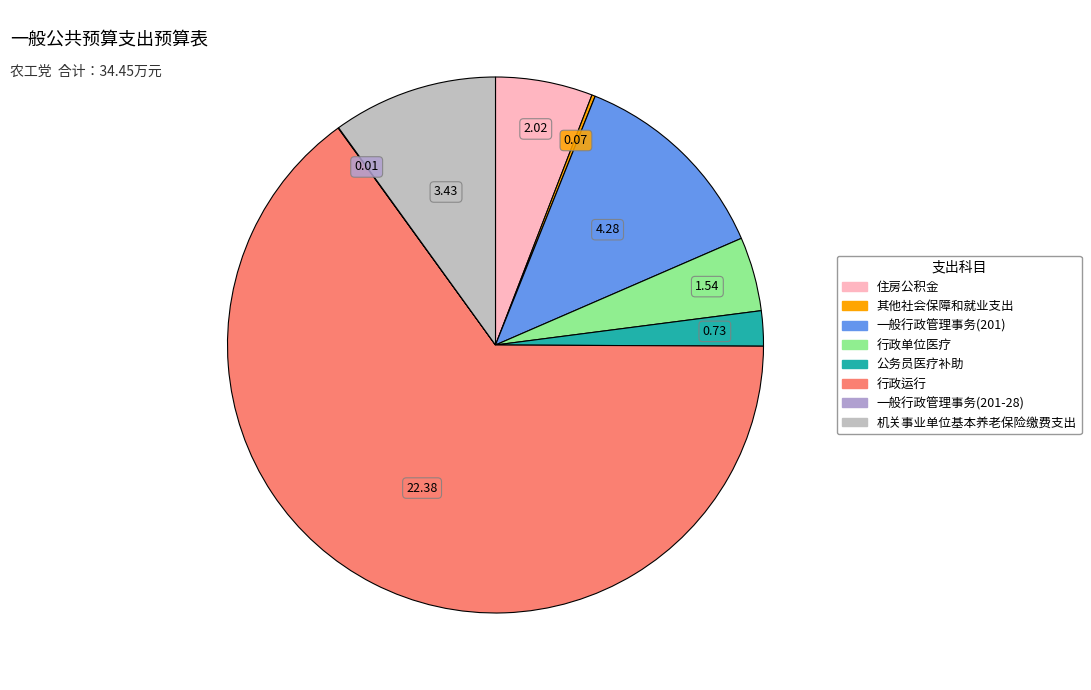

True or false: 住房公积金 accounts for 16% of the total.

False